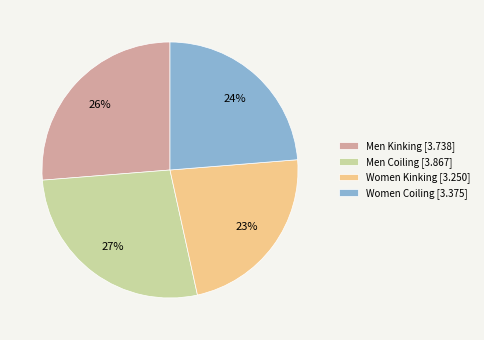

Which category has the smallest portion of the pie?

Women Kinking